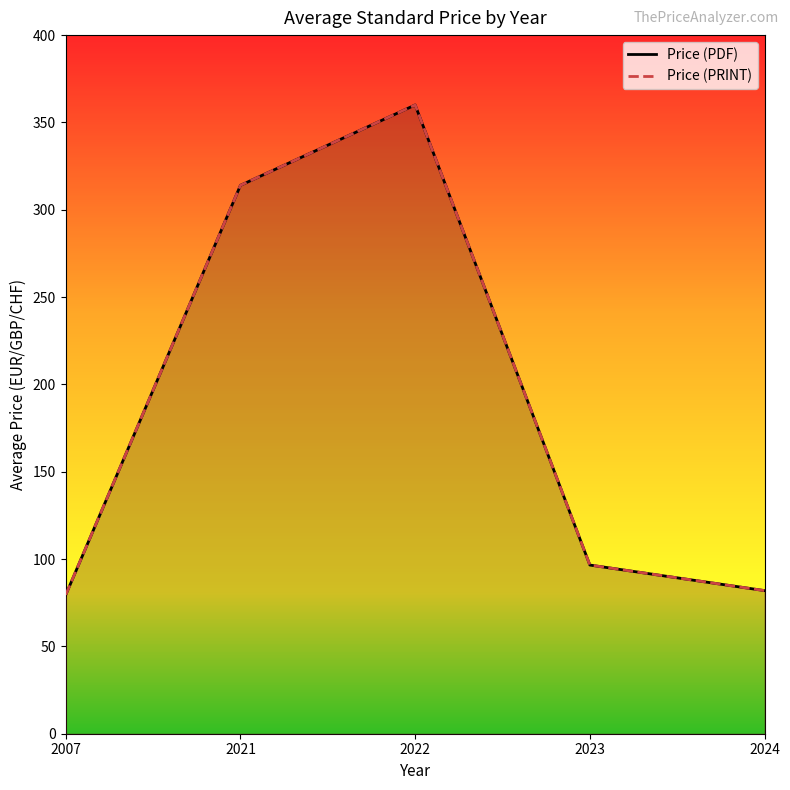

Rank the series at 2007 from highest to lowest value.

Price (PDF), Price (PRINT)